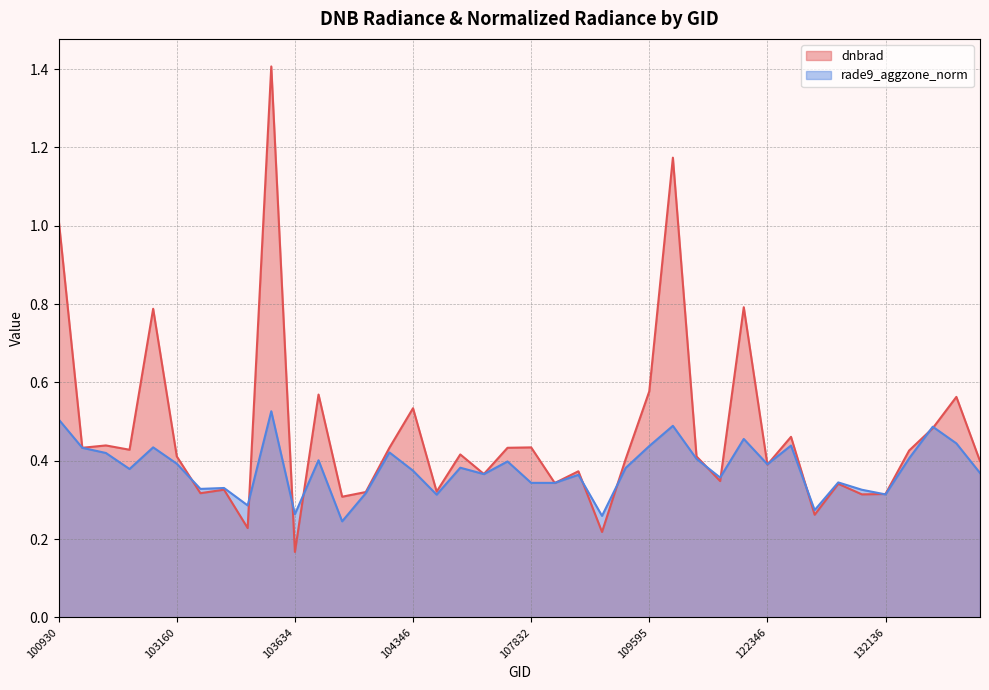

Reading left to right, what are all the values shown in this chart?

dnbrad: 1.0	0.4	0.4	0.4	0.8	0.4	0.3	0.3	0.2	1.4	0.2	0.6	0.3	0.3	0.4	0.5	0.3	0.4	0.4	0.4	0.4	0.3	0.4	0.2	0.4	0.6	1.2	0.4	0.3	0.8	0.4	0.5	0.3	0.3	0.3	0.3	0.4	0.5	0.6	0.4
rade9_aggzone_norm: 0.5	0.4	0.4	0.4	0.4	0.4	0.3	0.3	0.3	0.5	0.3	0.4	0.2	0.3	0.4	0.4	0.3	0.4	0.4	0.4	0.3	0.3	0.4	0.3	0.4	0.4	0.5	0.4	0.4	0.5	0.4	0.4	0.3	0.3	0.3	0.3	0.4	0.5	0.4	0.4